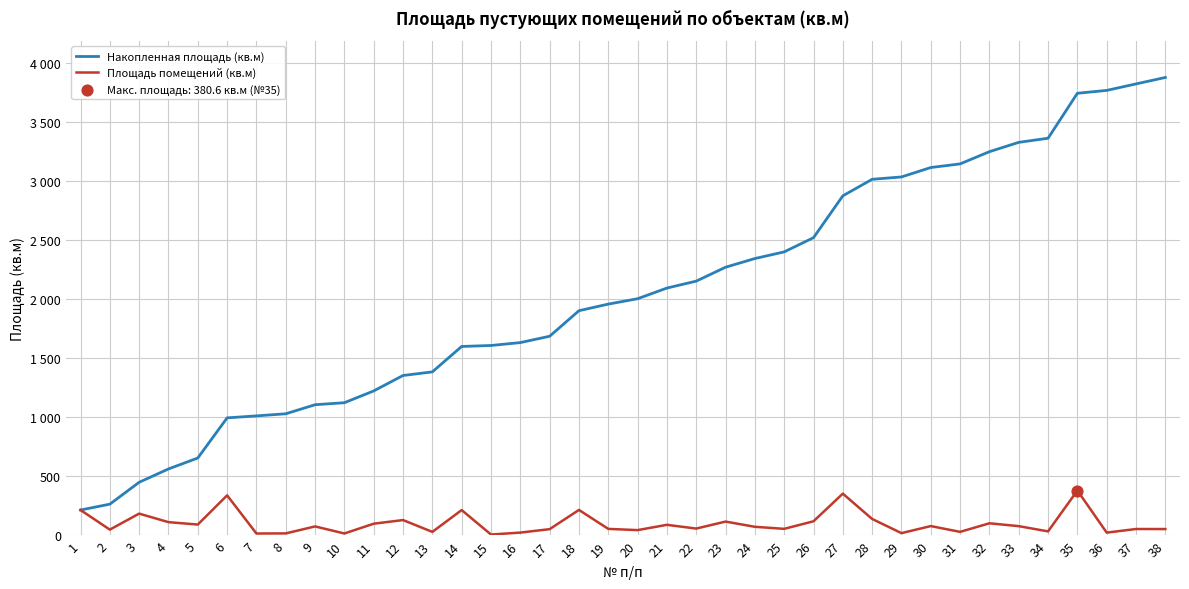

At how many categories does at least one series exceed 76?

38